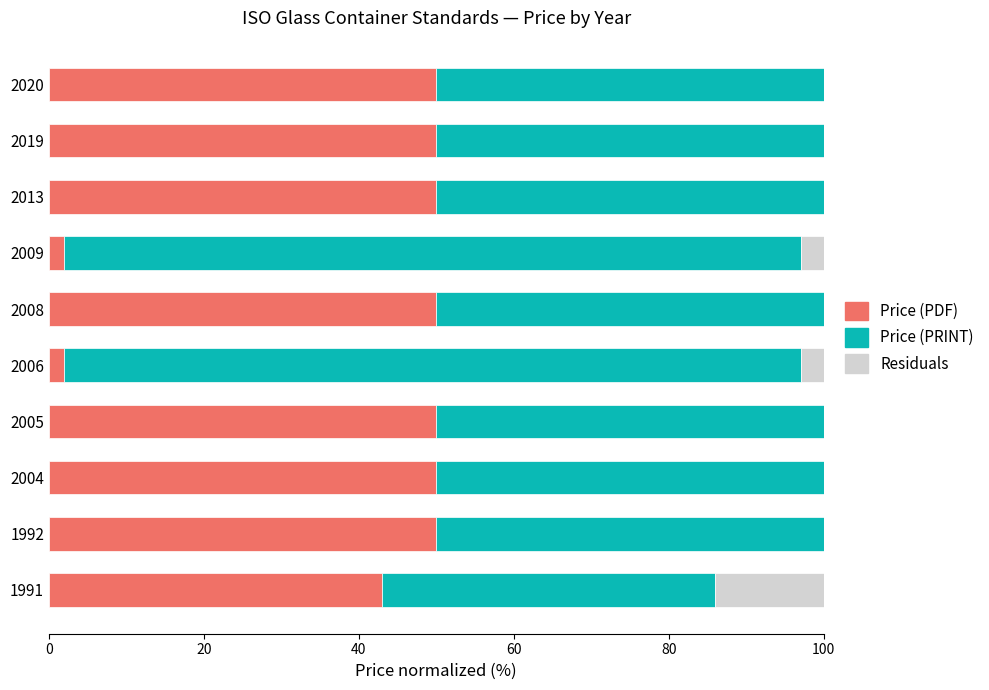

What is the total value across all series at 2020?

100